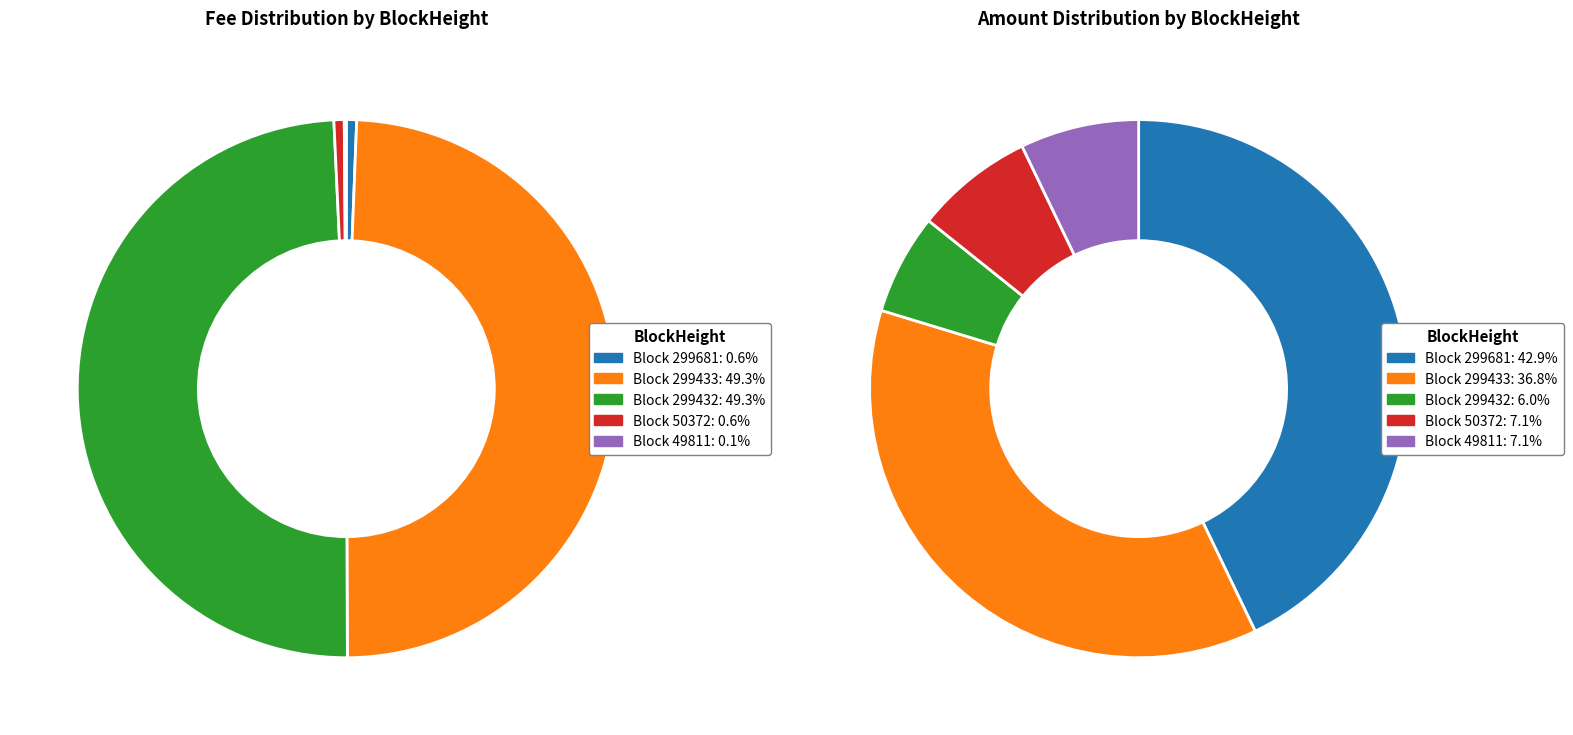

Is there any slice that represents more than half of the pie?

No